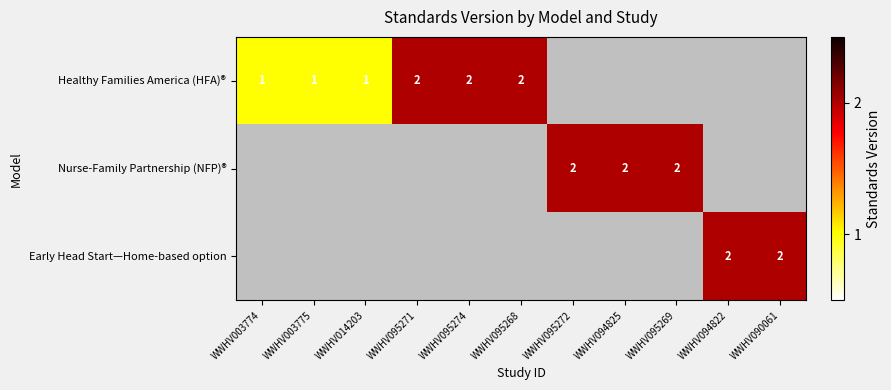

Is it true that Early Head Start—Home-based option equals 1.1 at WWHV090061?

False